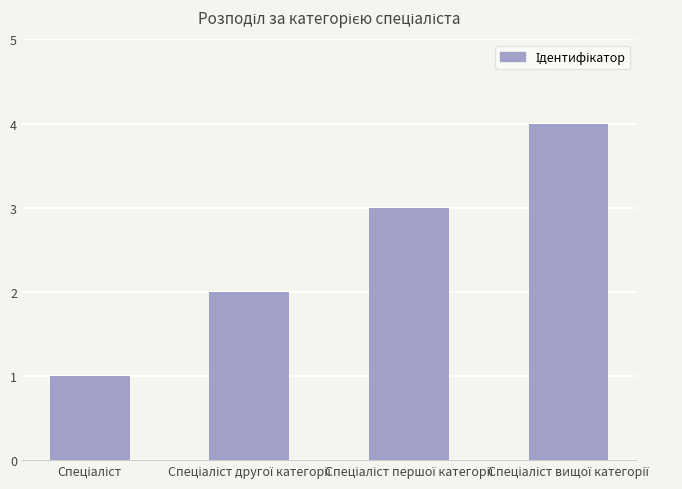

What is the maximum value shown in the chart?

4